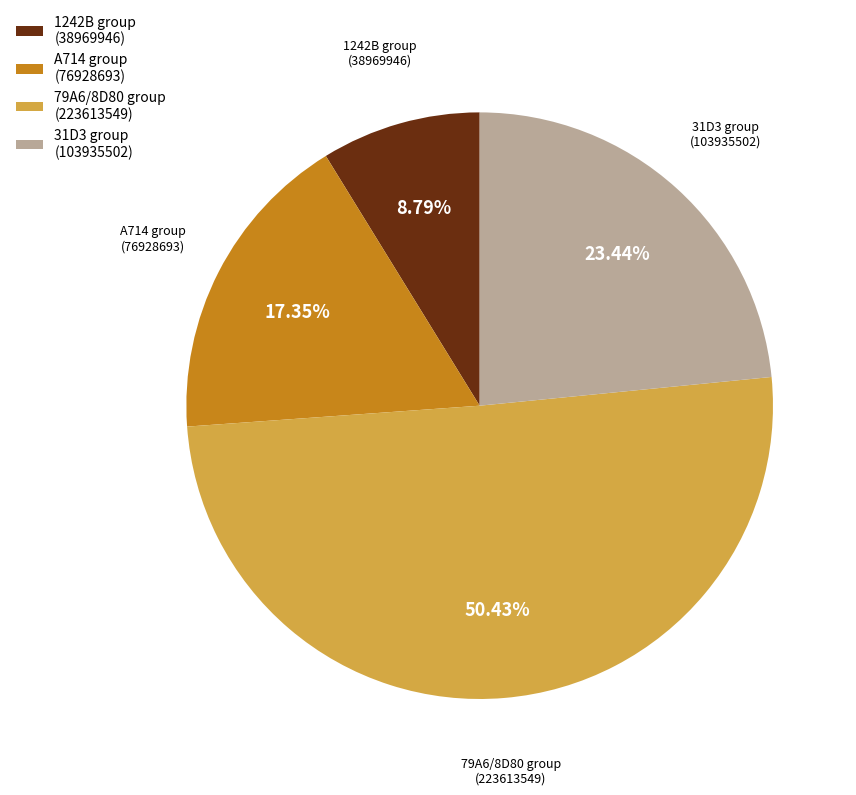

Approximately how many times larger is the value at 31D3 group (103935502) compared to 79A6/8D80 group (223613549)?

0.5